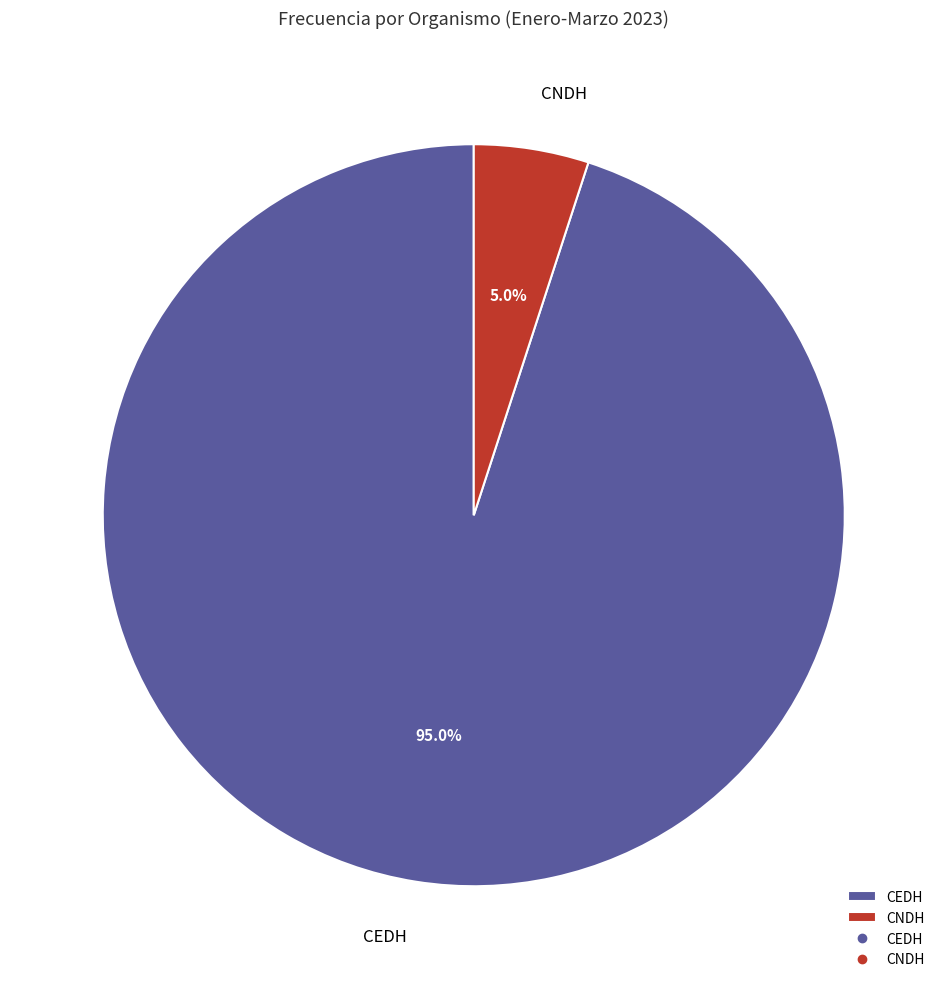

How many slices are in this pie chart?

2